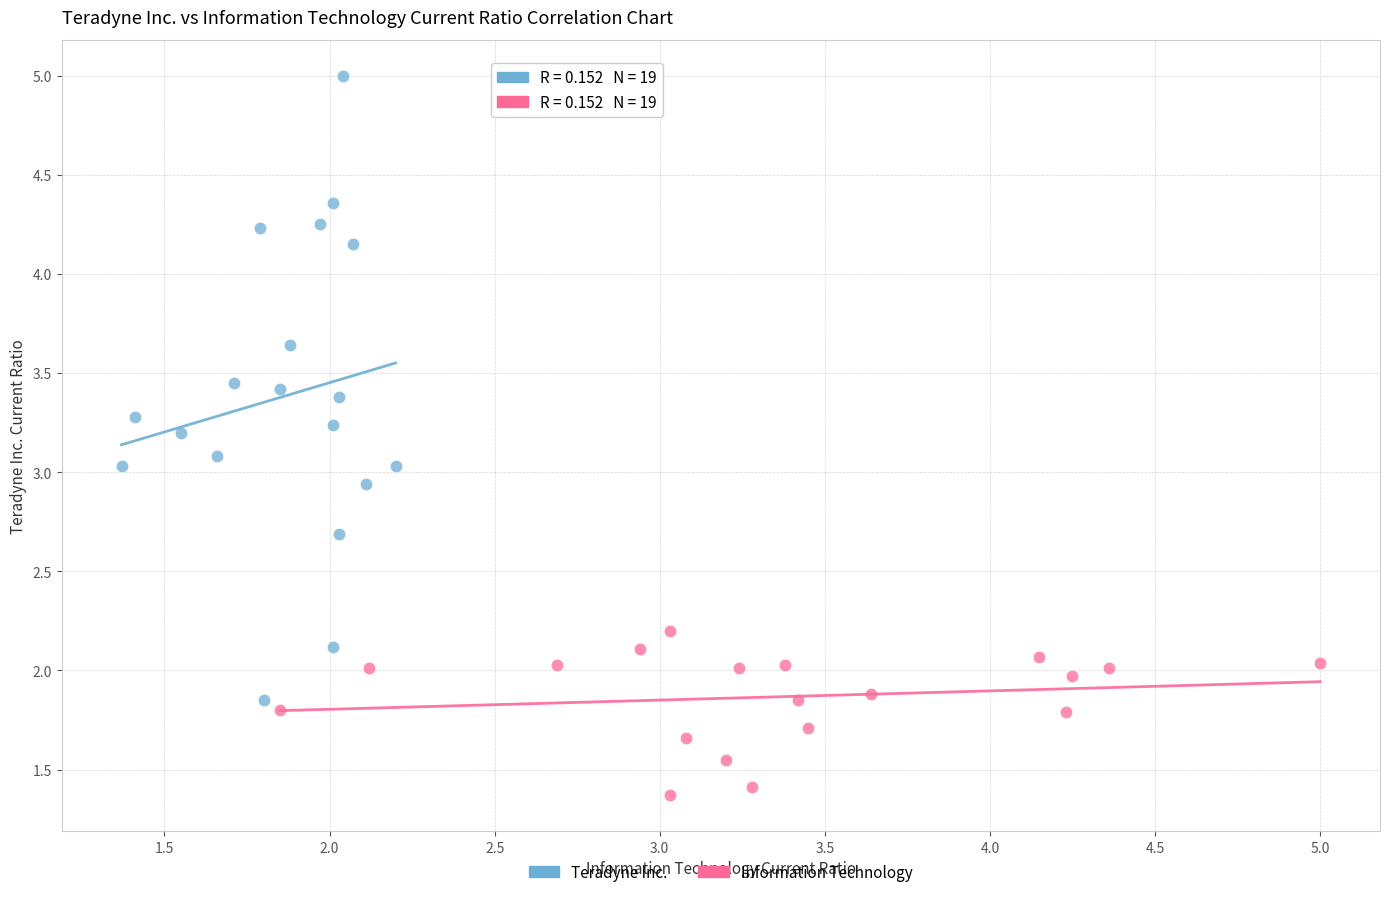

Which series reaches the minimum Y coordinate?

Information Technology